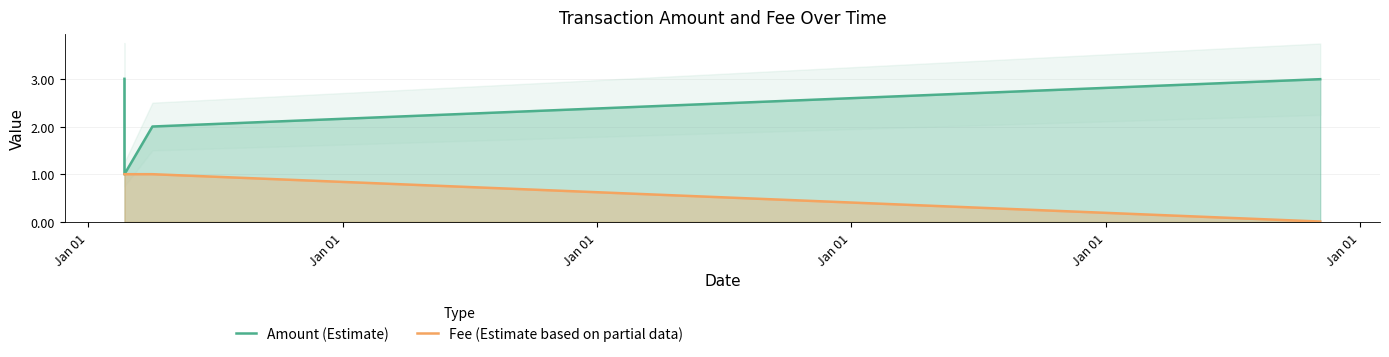

True or false: Fee (Estimate based on partial data) and Amount (Estimate) cross at least once.

False